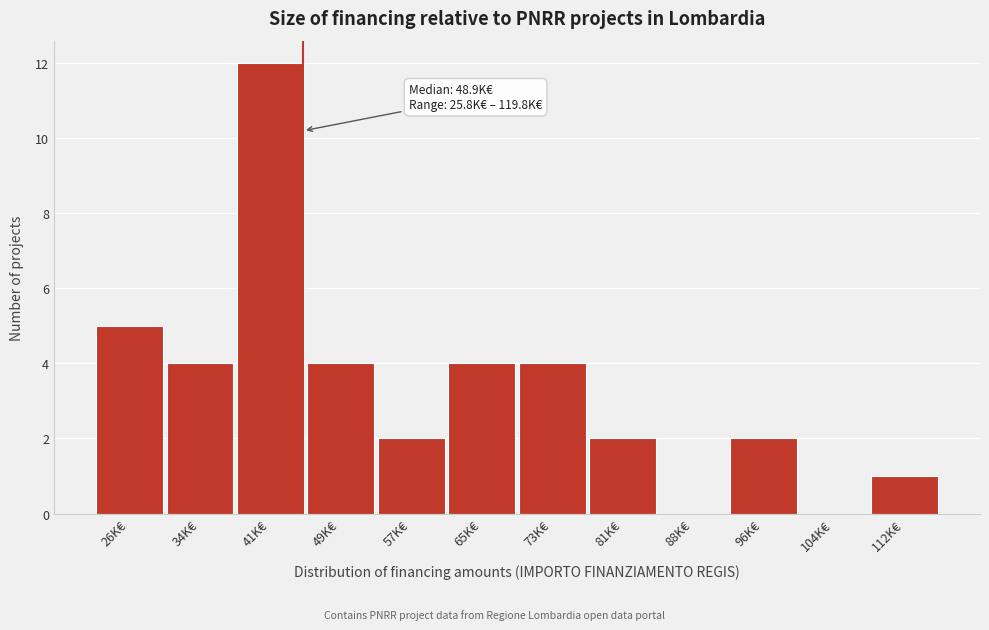

Reading left to right, transcribe all the data shown in this chart.

26K€=5	34K€=4	41K€=12	49K€=4	57K€=2	65K€=4	73K€=4	81K€=2	88K€=0	96K€=2	104K€=0	112K€=1